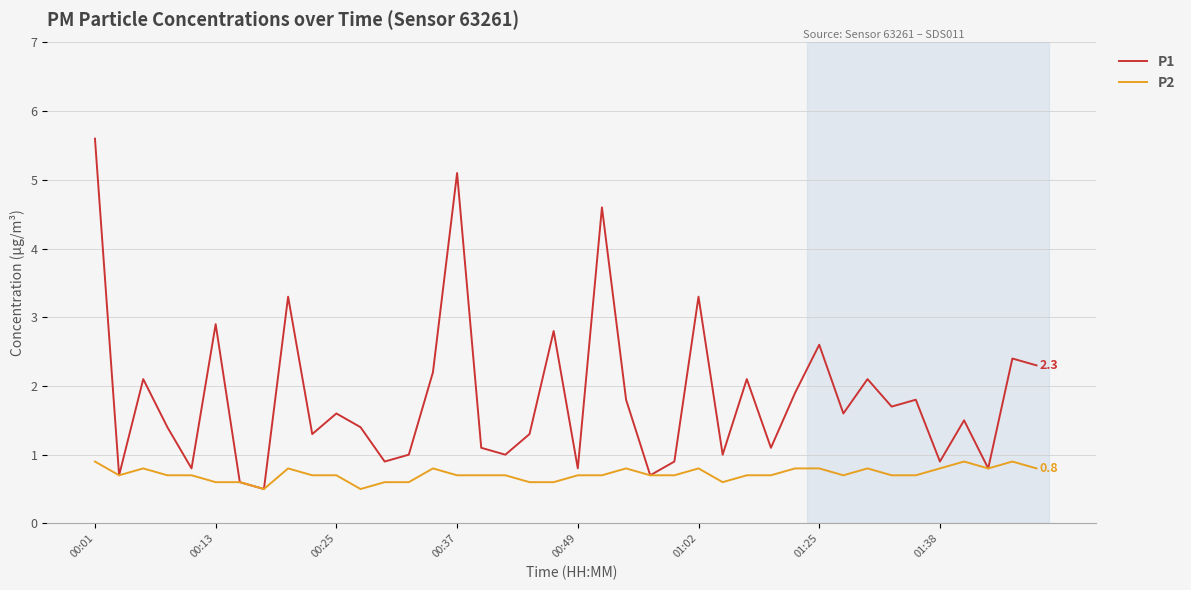

What is the smallest value displayed?

0.5